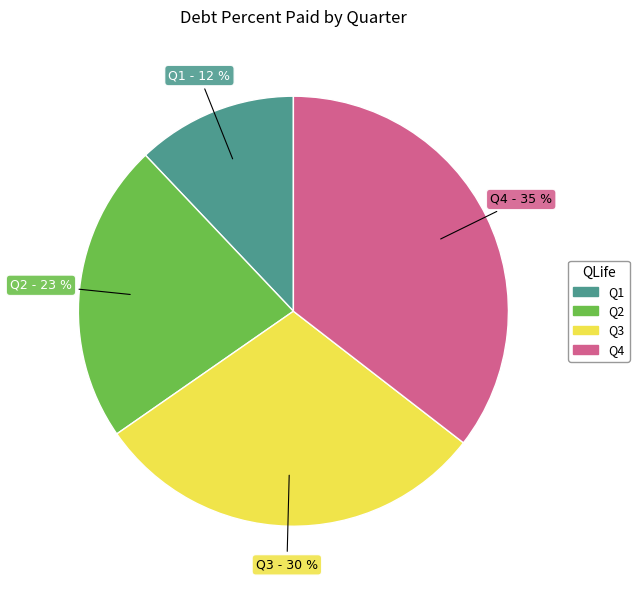

Is there any slice that represents more than half of the pie?

No